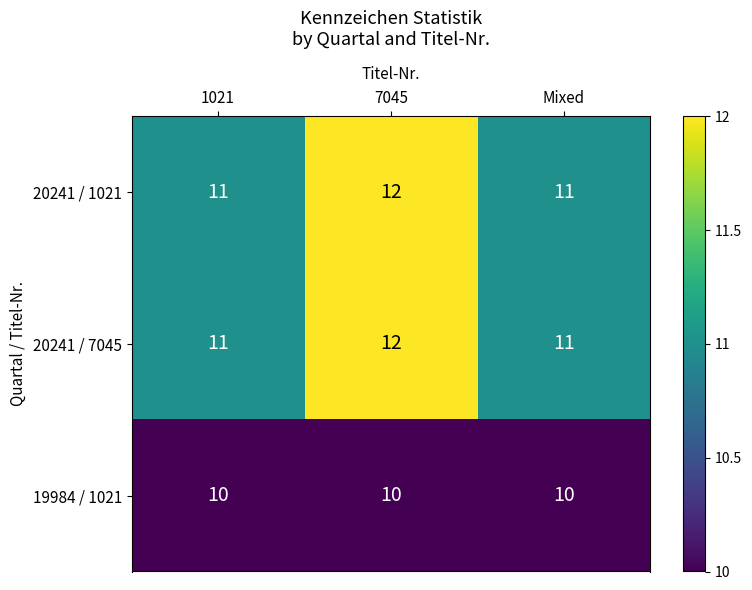

Count the 20241 / 7045 values in the range 11 to 12.

3